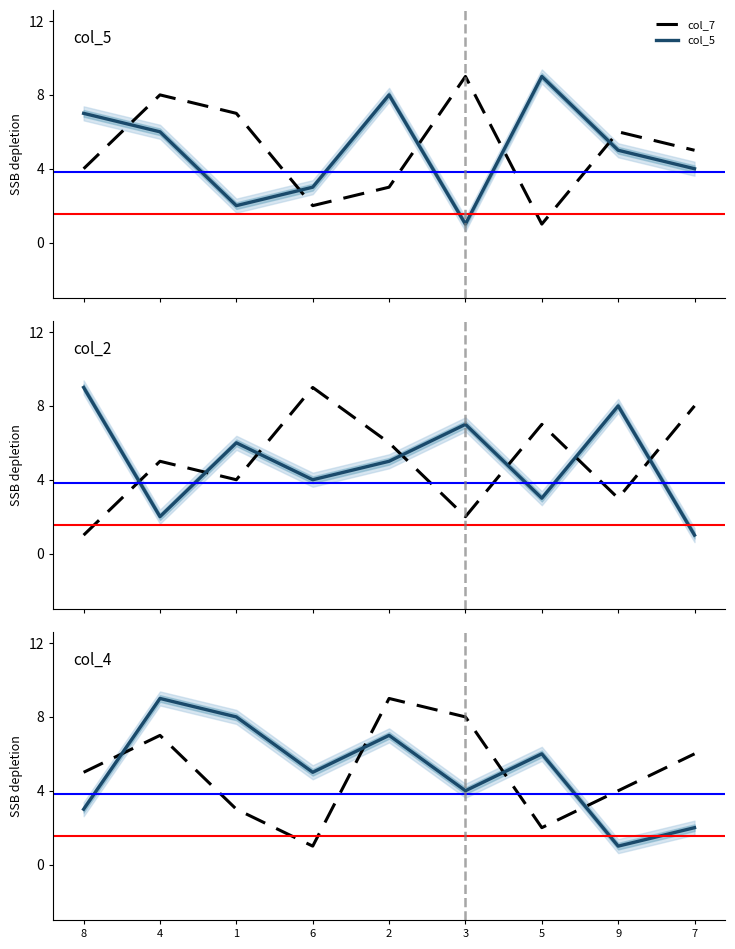

What is the difference between the maximum and minimum values in the col_3 series?

8